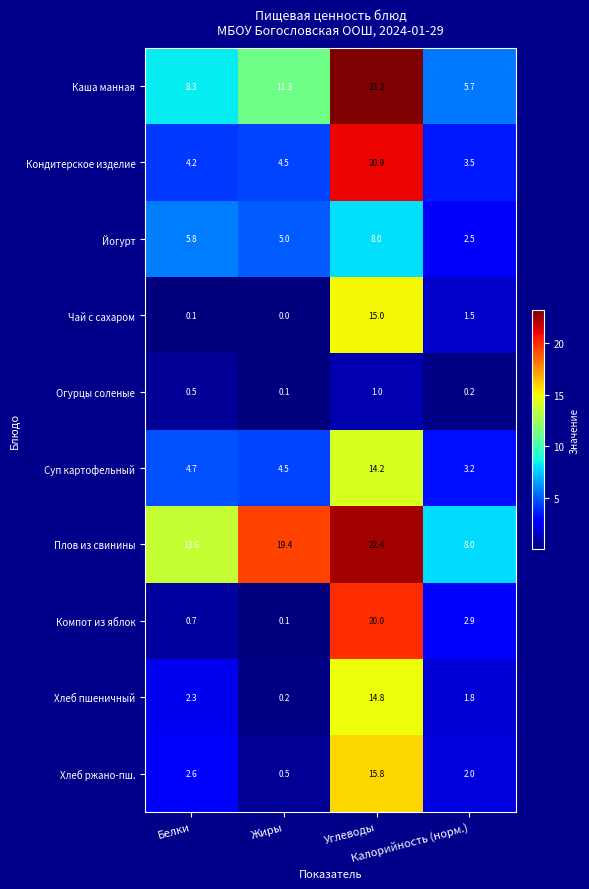

List the series in order of their peak value, lowest first.

Огурцы соленые, Йогурт, Суп картофельный, Хлеб пшеничный, Чай с сахаром, Хлеб ржано-пш., Компот из яблок, Кондитерское изделие, Плов из свинины, Каша манная